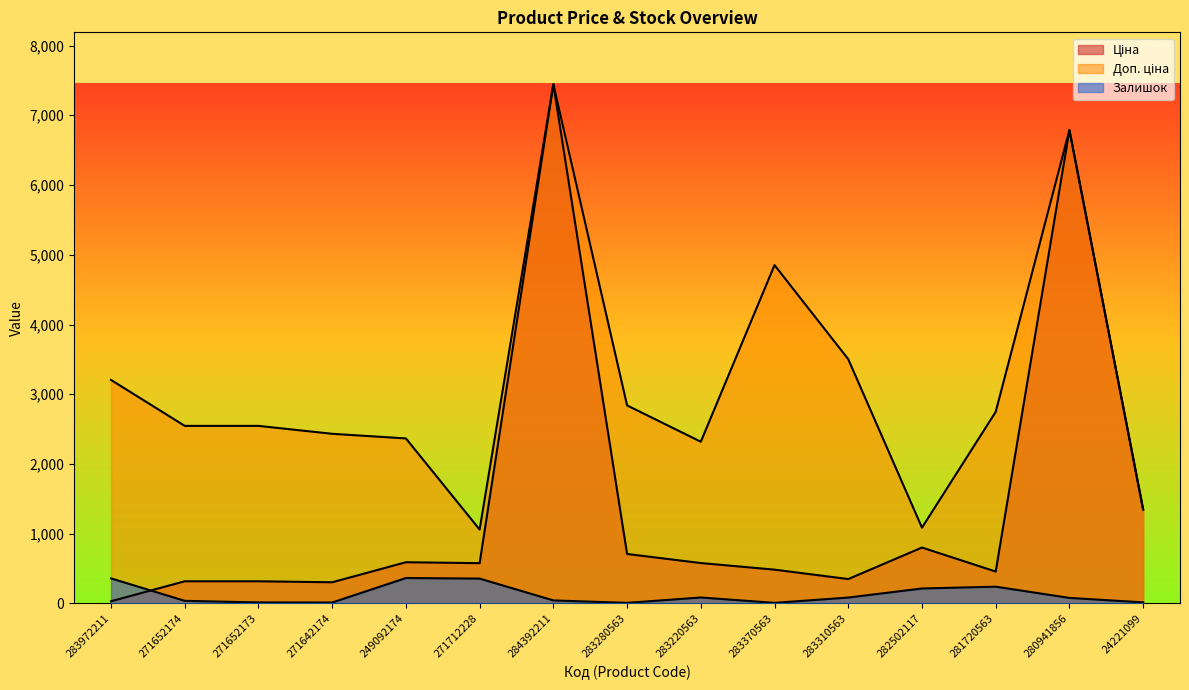

Which category has the lowest value in the Доп. ціна series?

271712228